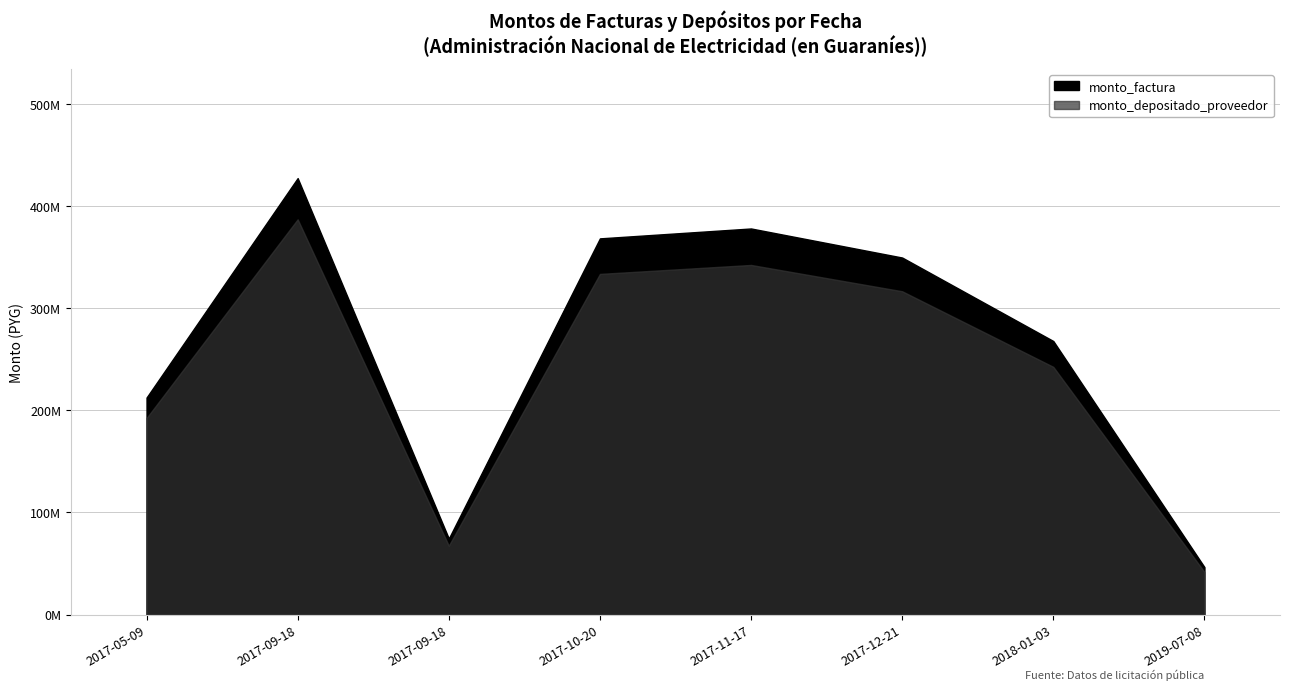

How many lines are shown in the chart?

2